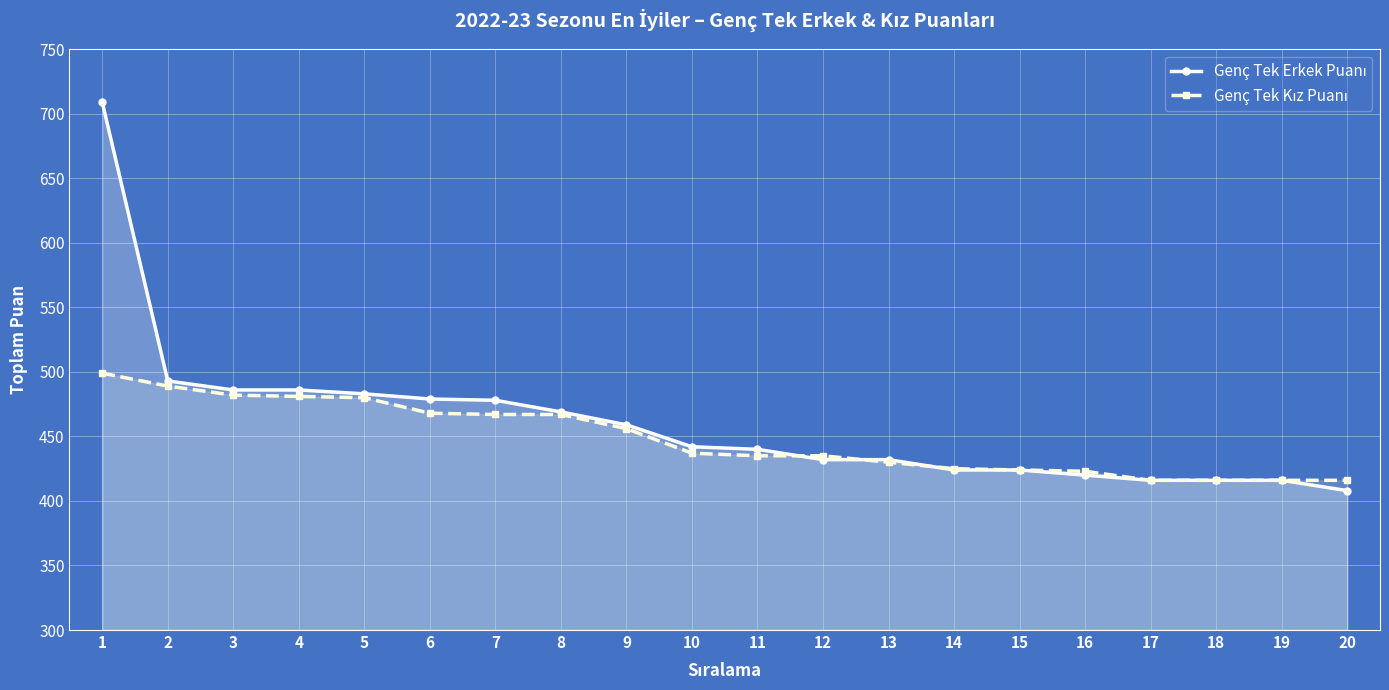

What is the difference between the second highest and second lowest values in the Genç Tek Erkek Puanı series?

77